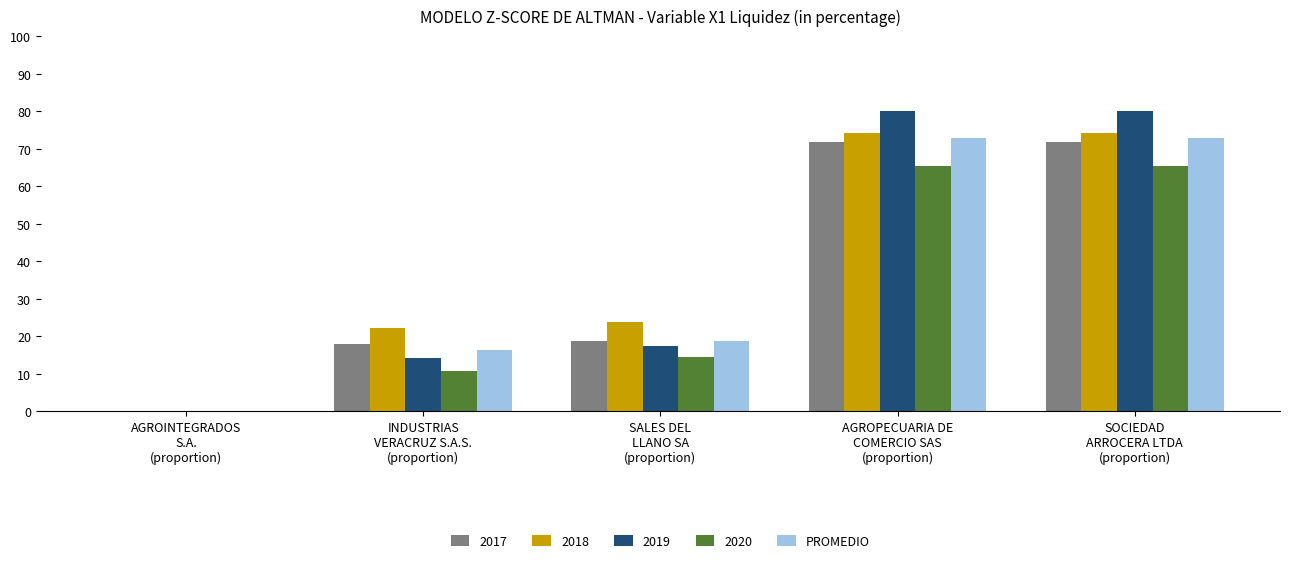

Are the bars horizontal?

No